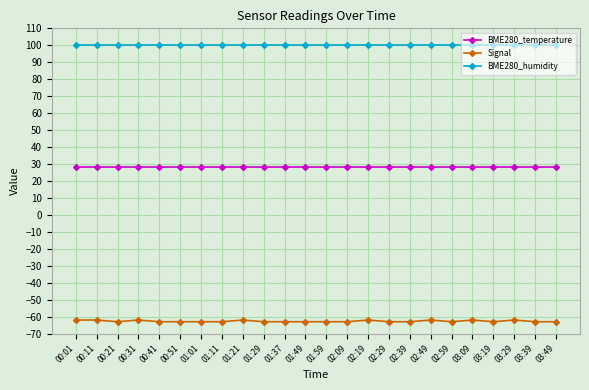

True or false: Signal has more than 0 points higher than both neighbors.

True